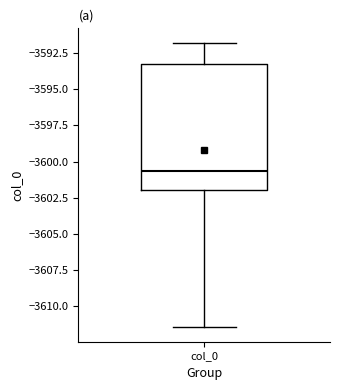

Where is the lower edge of the box for col_0 on the y-axis? The values are not printed on the chart, so give them approximately, as read against the axis.

-3602.0